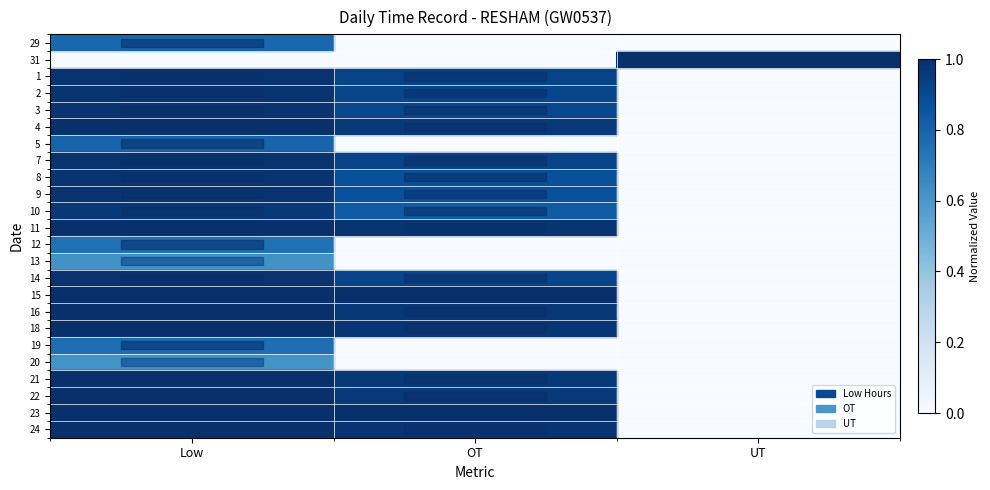

Reading left to right, extract all data points from this chart.

29: Low=0.8	OT=0.0	UT=0.0
31: Low=0.0	OT=0.0	UT=1.0
1: Low=1.0	OT=0.9	UT=0.0
2: Low=1.0	OT=0.9	UT=0.0
3: Low=1.0	OT=0.9	UT=0.0
4: Low=1.0	OT=1.0	UT=0.0
5: Low=0.8	OT=0.0	UT=0.0
7: Low=1.0	OT=0.9	UT=0.0
8: Low=1.0	OT=0.9	UT=0.0
9: Low=1.0	OT=0.9	UT=0.0
10: Low=1.0	OT=0.8	UT=0.0
11: Low=1.0	OT=1.0	UT=0.0
12: Low=0.8	OT=0.0	UT=0.0
13: Low=0.6	OT=0.0	UT=0.0
14: Low=1.0	OT=0.9	UT=0.0
15: Low=1.0	OT=1.0	UT=0.0
16: Low=1.0	OT=1.0	UT=0.0
18: Low=1.0	OT=1.0	UT=0.0
19: Low=0.8	OT=0.0	UT=0.0
20: Low=0.6	OT=0.0	UT=0.0
21: Low=1.0	OT=1.0	UT=0.0
22: Low=1.0	OT=1.0	UT=0.0
23: Low=1.0	OT=1.0	UT=0.0
24: Low=1.0	OT=1.0	UT=0.0